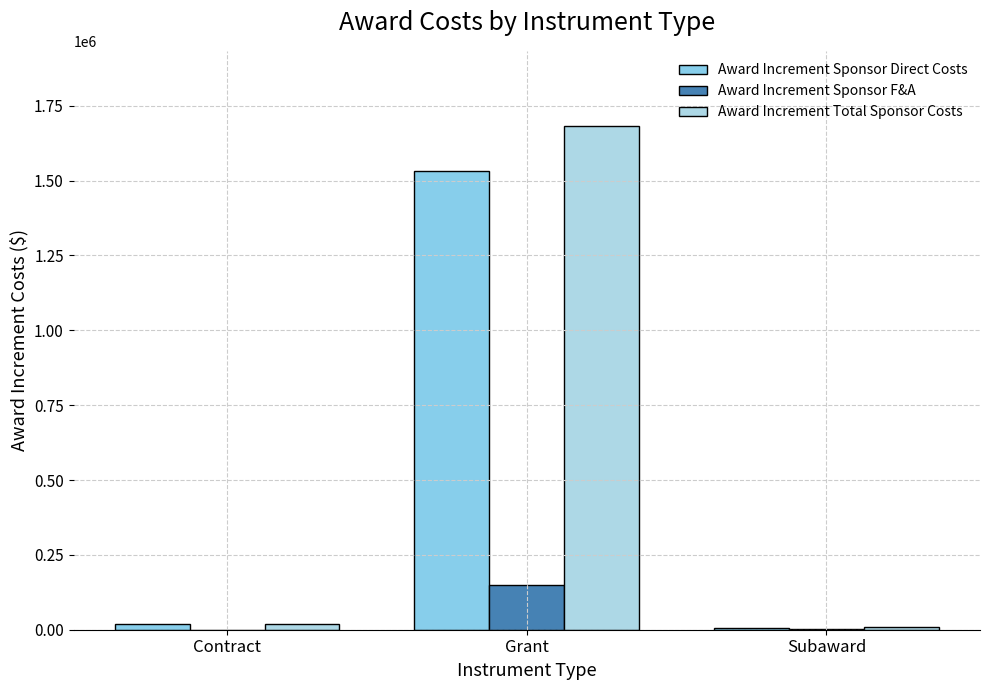

Which series changed the most between Grant and Subaward?

Award Increment Total Sponsor Costs